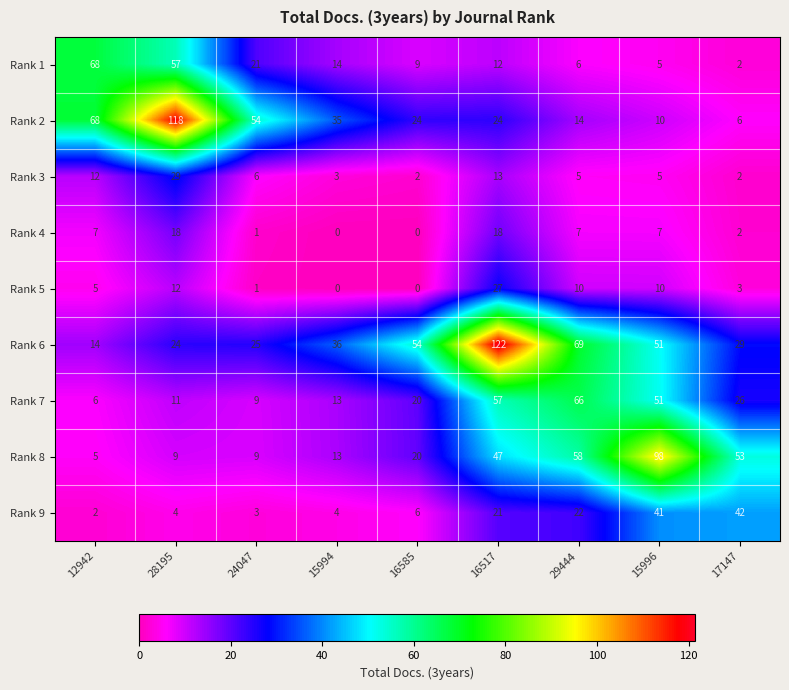

What value does the Rank 6 series have at 24047, to the nearest 5?

25